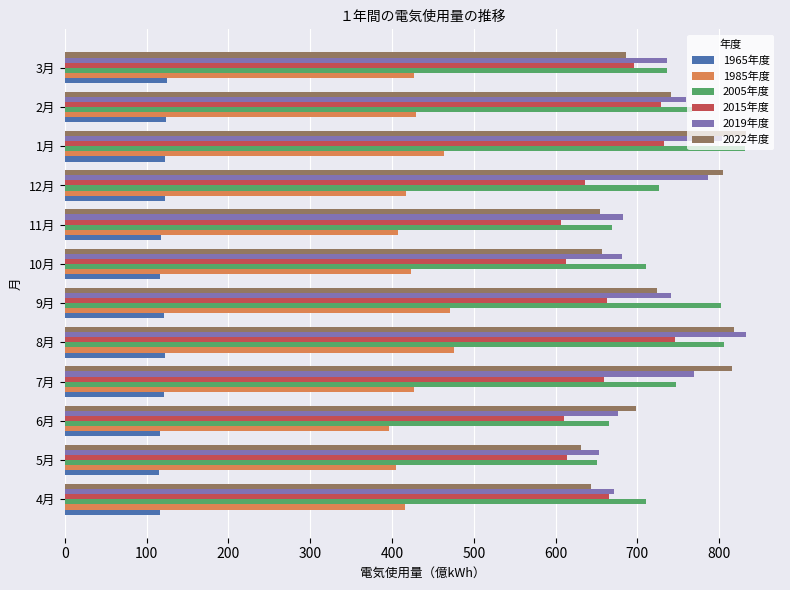

What is the smallest value displayed?

114.8